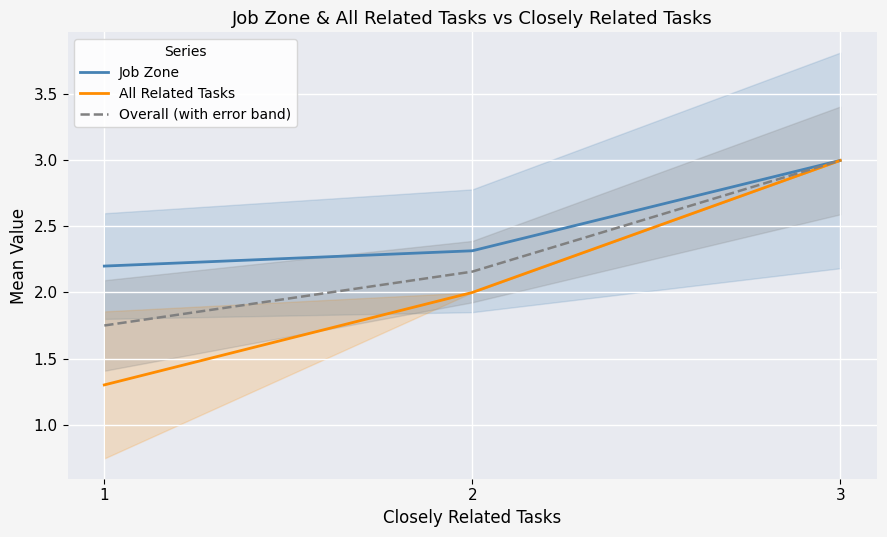

What is the average value of the Job Zone series?

2.5